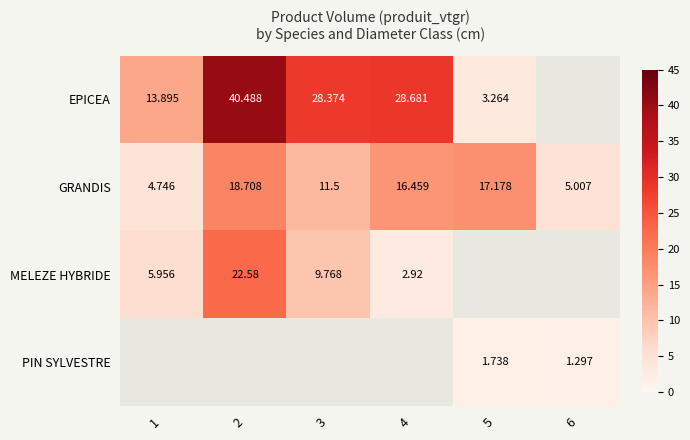

Is the value of MELEZE HYBRIDE at 4 greater than the value of GRANDIS at 1?

No